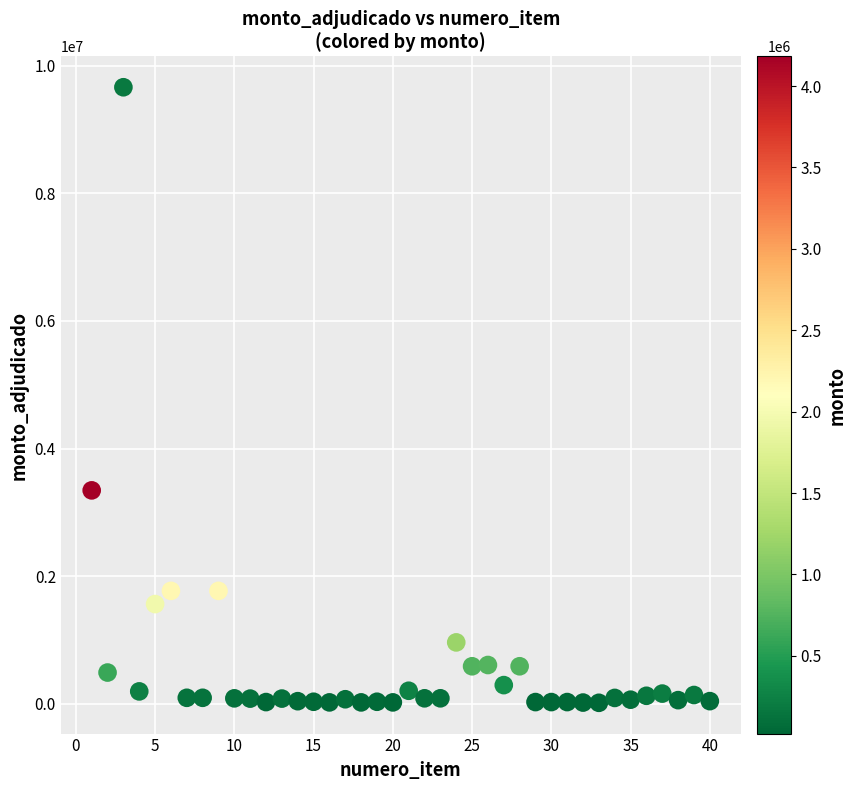

What Y value in the scatter plot is closest to 4839000?

3345600